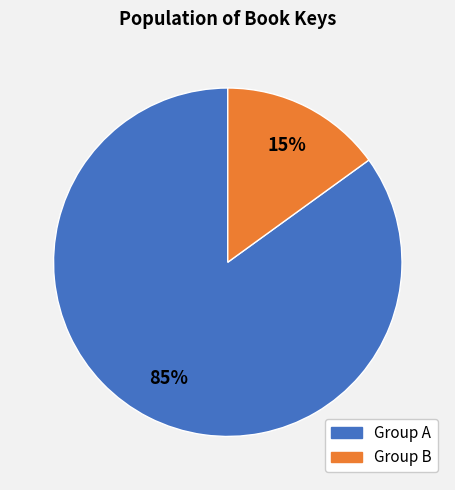

To the nearest percent, what is the difference between the largest and smallest slice percentages?

70%